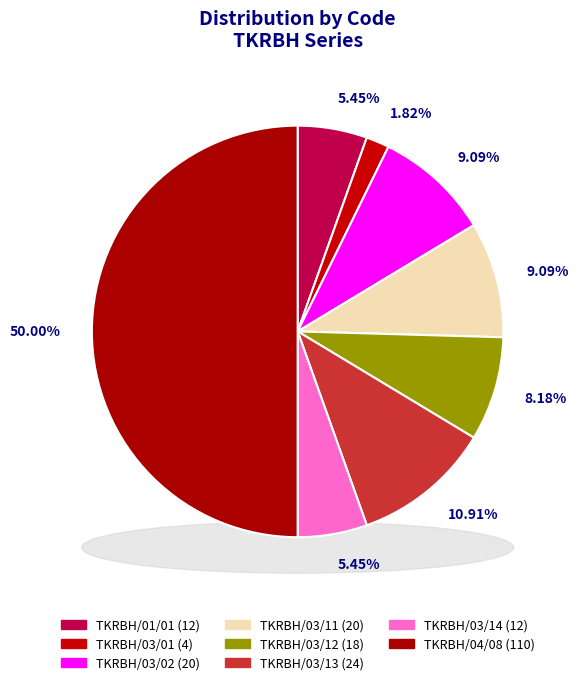

Is it true that TKRBH/03/13 is 17% of the pie?

False